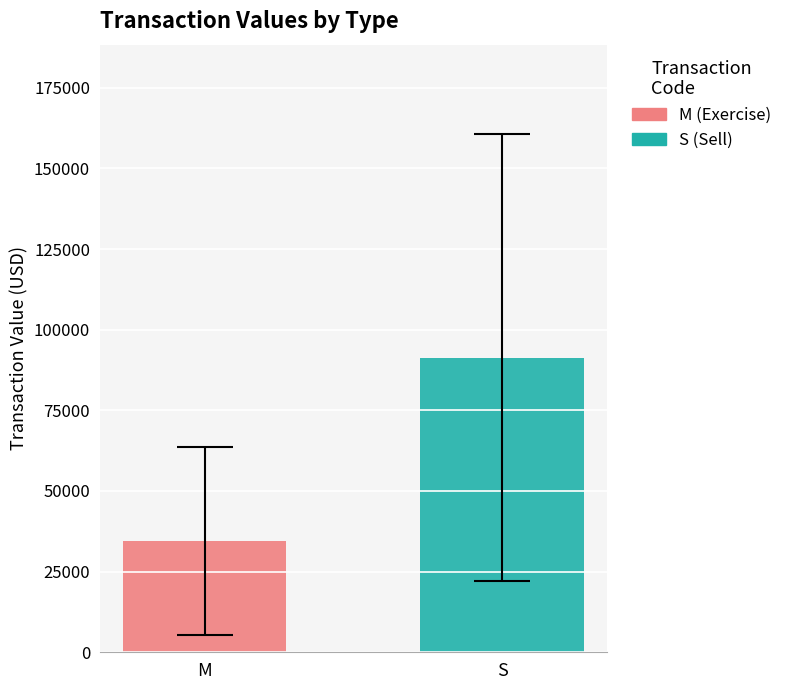

What is the highest value of the S (Sell) series?

91369.4